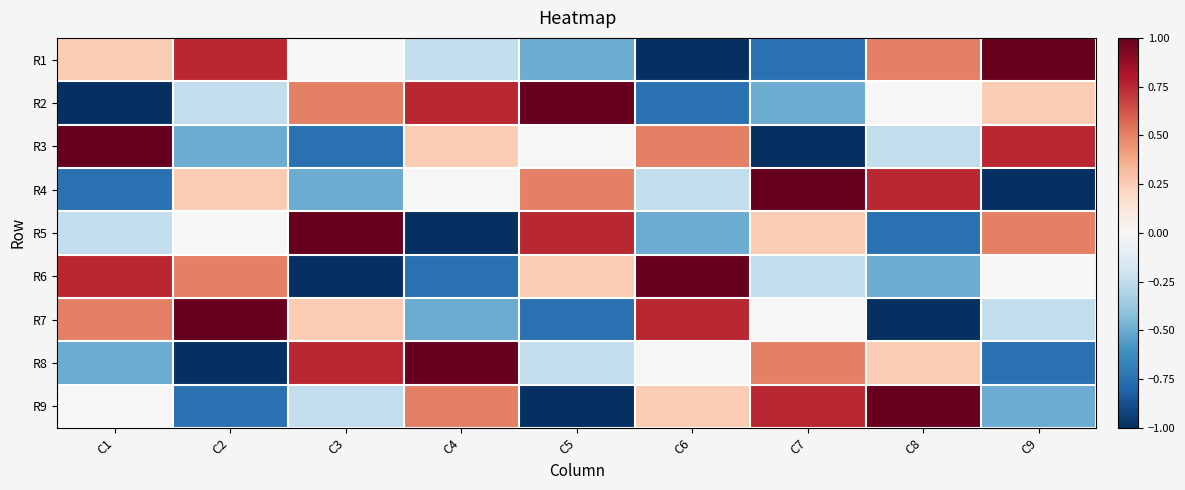

Reading right to left, what are all the values shown in this chart?

R1: C9=1.0	C8=0.5	C7=-0.8	C6=-1.0	C5=-0.5	C4=-0.2	C3=0.0	C2=0.8	C1=0.2
R2: C9=0.2	C8=0.0	C7=-0.5	C6=-0.8	C5=1.0	C4=0.8	C3=0.5	C2=-0.2	C1=-1.0
R3: C9=0.8	C8=-0.2	C7=-1.0	C6=0.5	C5=0.0	C4=0.2	C3=-0.8	C2=-0.5	C1=1.0
R4: C9=-1.0	C8=0.8	C7=1.0	C6=-0.2	C5=0.5	C4=0.0	C3=-0.5	C2=0.2	C1=-0.8
R5: C9=0.5	C8=-0.8	C7=0.2	C6=-0.5	C5=0.8	C4=-1.0	C3=1.0	C2=0.0	C1=-0.2
R6: C9=0.0	C8=-0.5	C7=-0.2	C6=1.0	C5=0.2	C4=-0.8	C3=-1.0	C2=0.5	C1=0.8
R7: C9=-0.2	C8=-1.0	C7=0.0	C6=0.8	C5=-0.8	C4=-0.5	C3=0.2	C2=1.0	C1=0.5
R8: C9=-0.8	C8=0.2	C7=0.5	C6=0.0	C5=-0.2	C4=1.0	C3=0.8	C2=-1.0	C1=-0.5
R9: C9=-0.5	C8=1.0	C7=0.8	C6=0.2	C5=-1.0	C4=0.5	C3=-0.2	C2=-0.8	C1=0.0